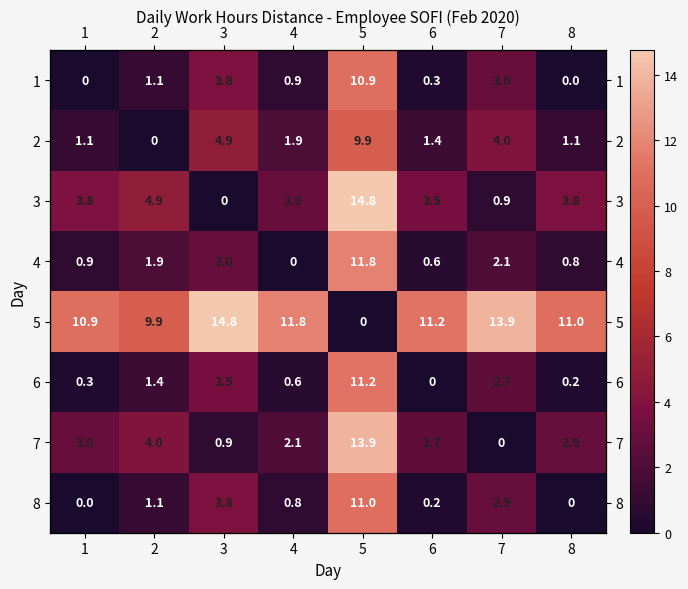

Which has a higher value, 1 or 2?

2